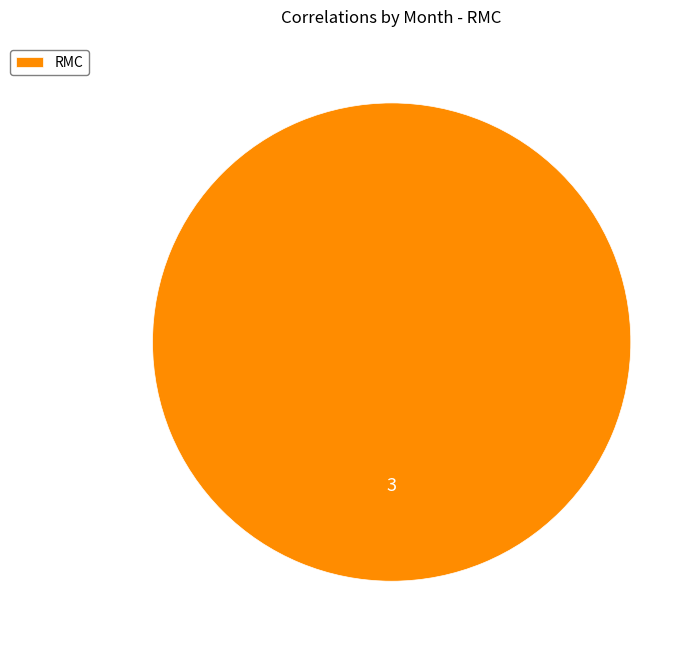

True or false: RMC accounts for 100% of the total.

True